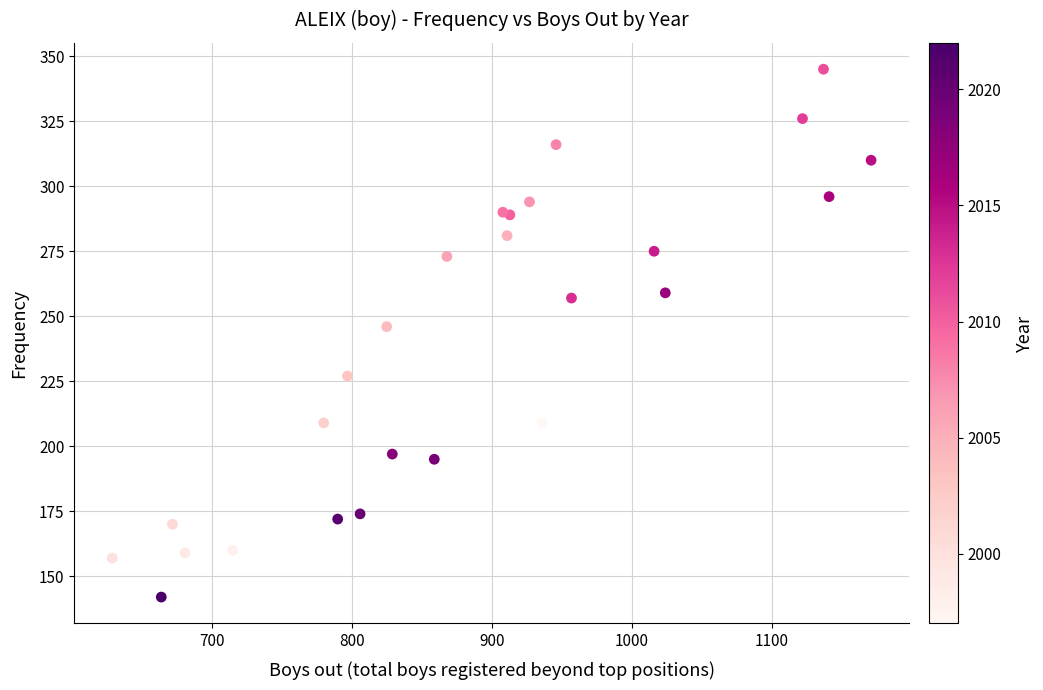

What Y value in the scatter plot is closest to 243?

246